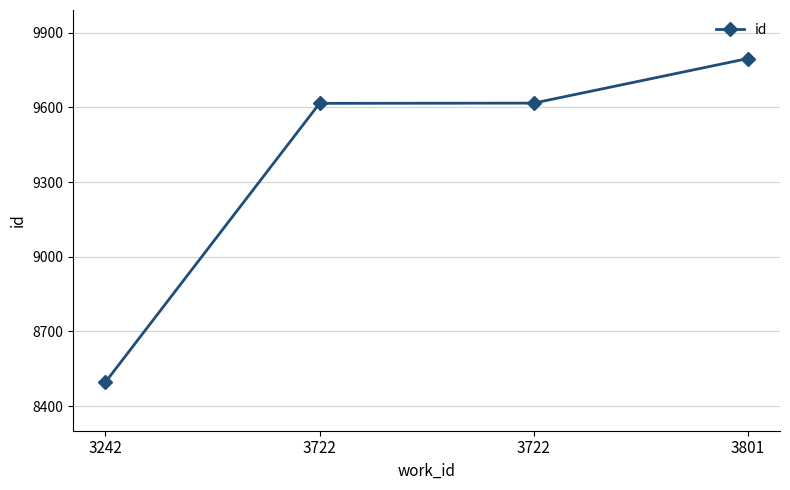

List the labels in order of value, largest first.

3801, 3722, 3722, 3242